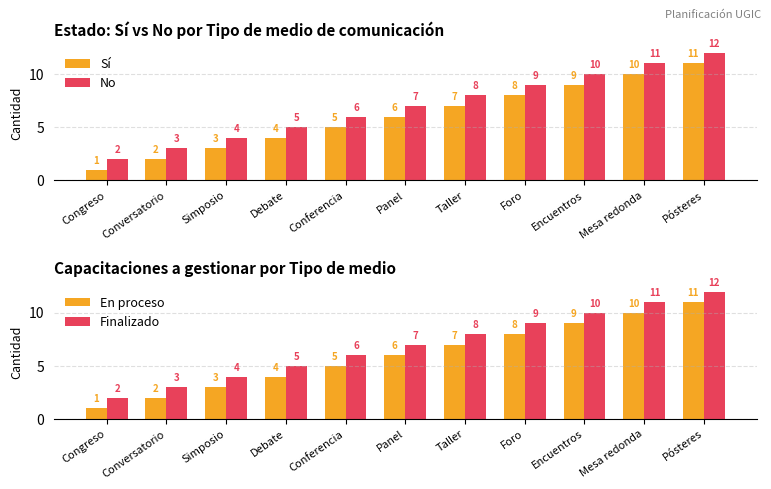

Which series has the largest total across all categories?

No